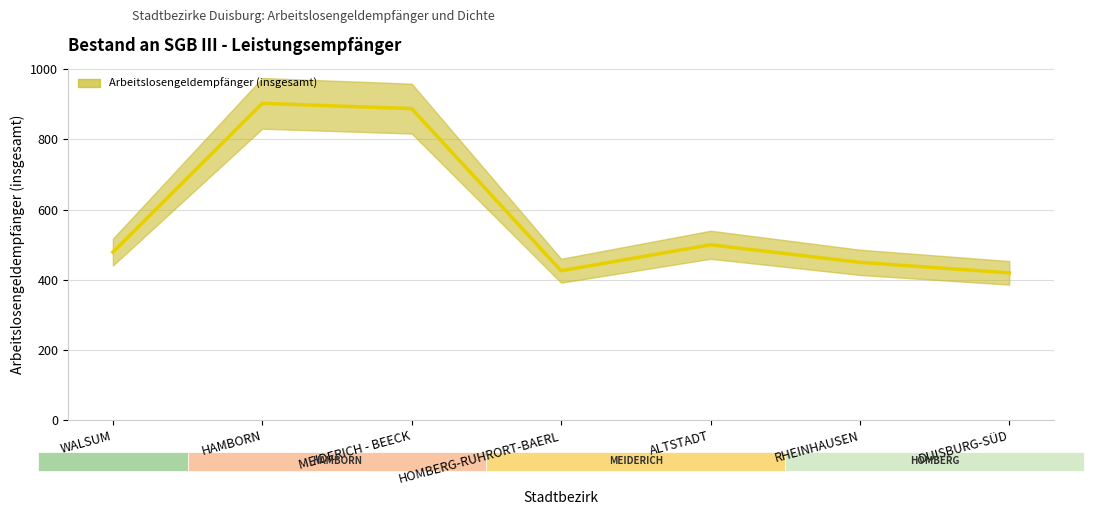

The value at ALTSTADT is 500. True or false?

True